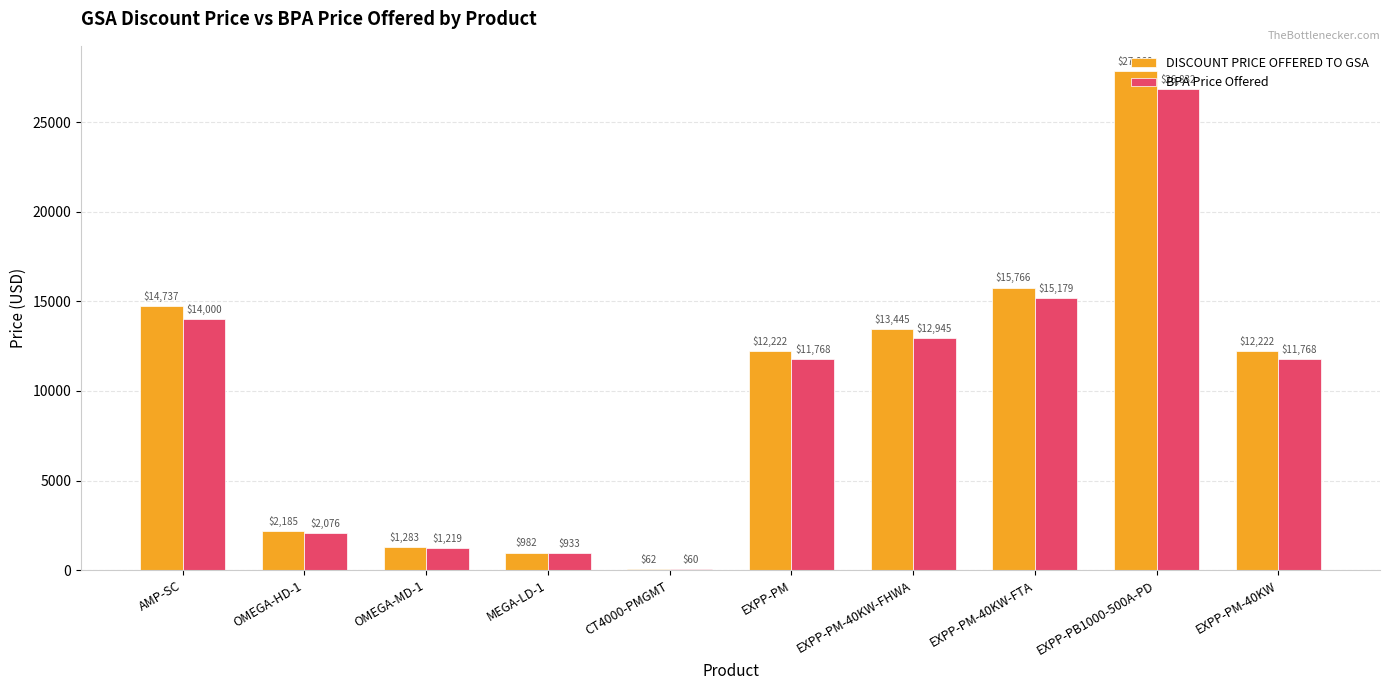

What is the sum of all BPA Price Offered values?

96780.0